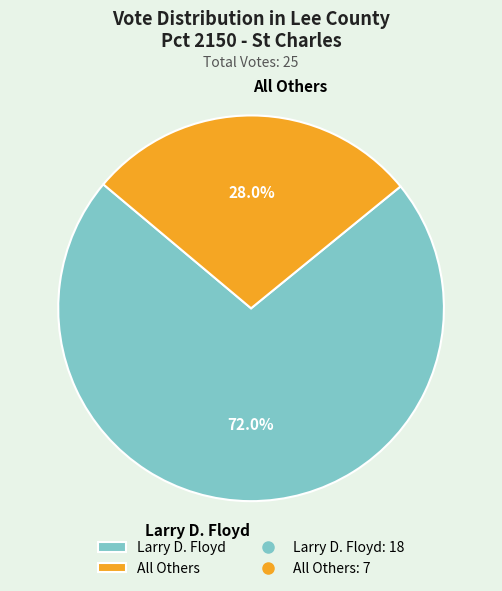

To the nearest percent, what is the average slice percentage?

50%